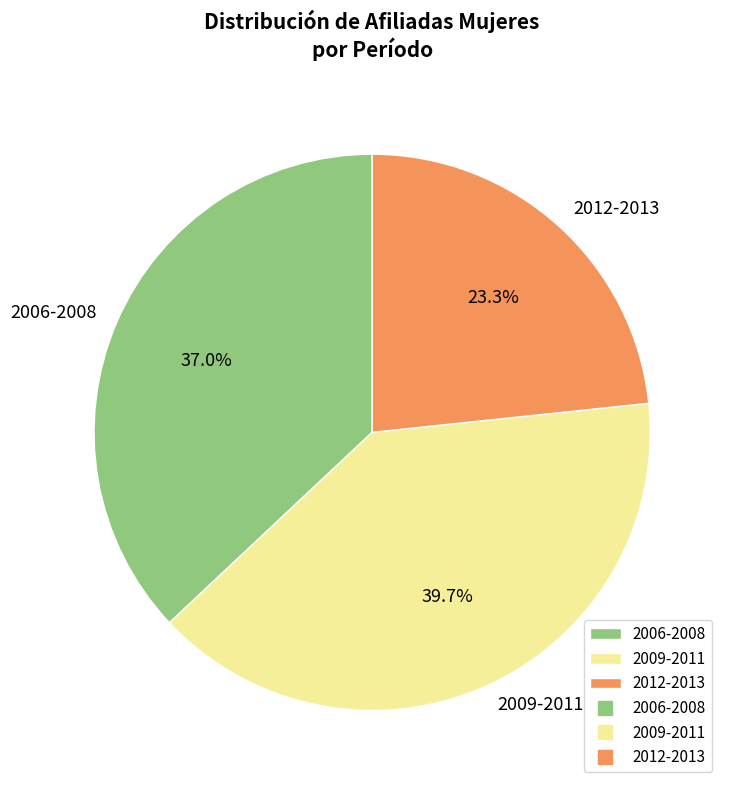

Is there any slice that represents more than half of the pie?

No